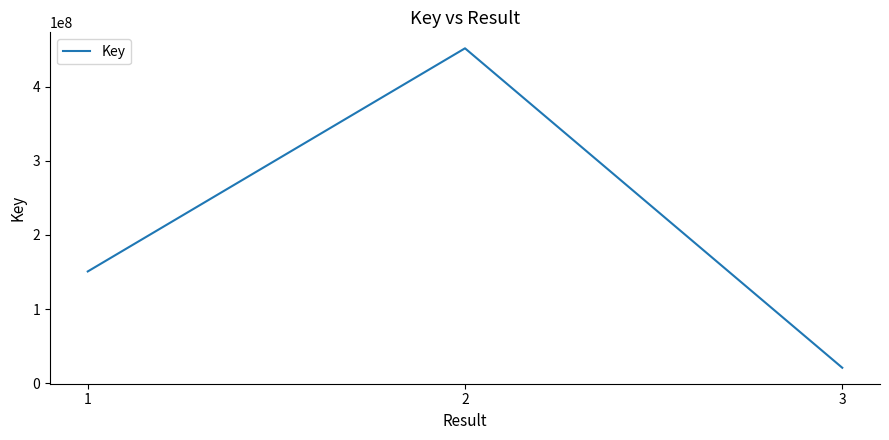

What is the change in value from 1 to 3?

-129807825